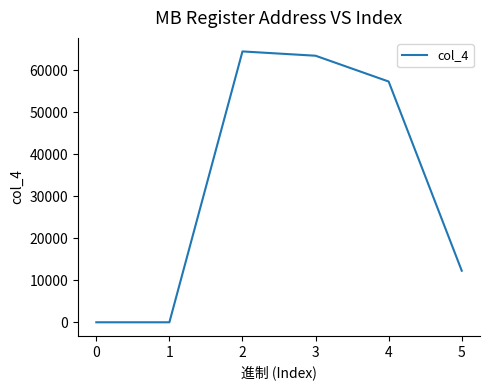

What is the change in value from 2 to 4?

-7168